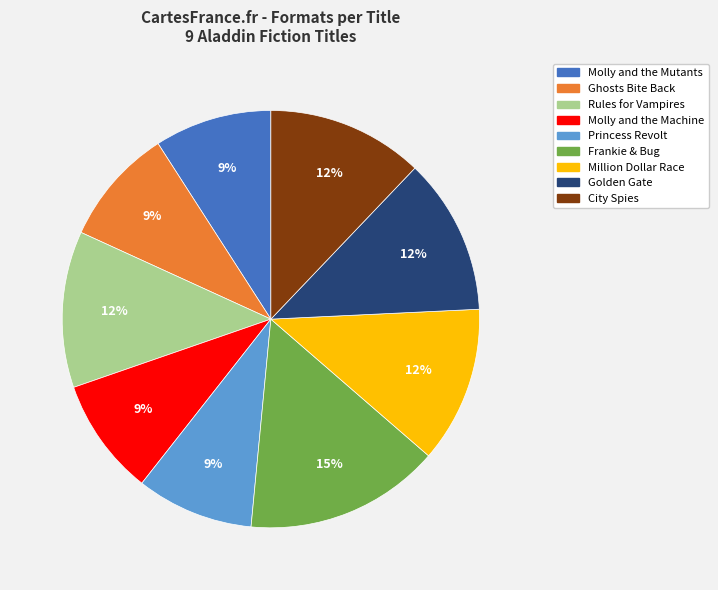

Is there a majority slice in this chart?

No